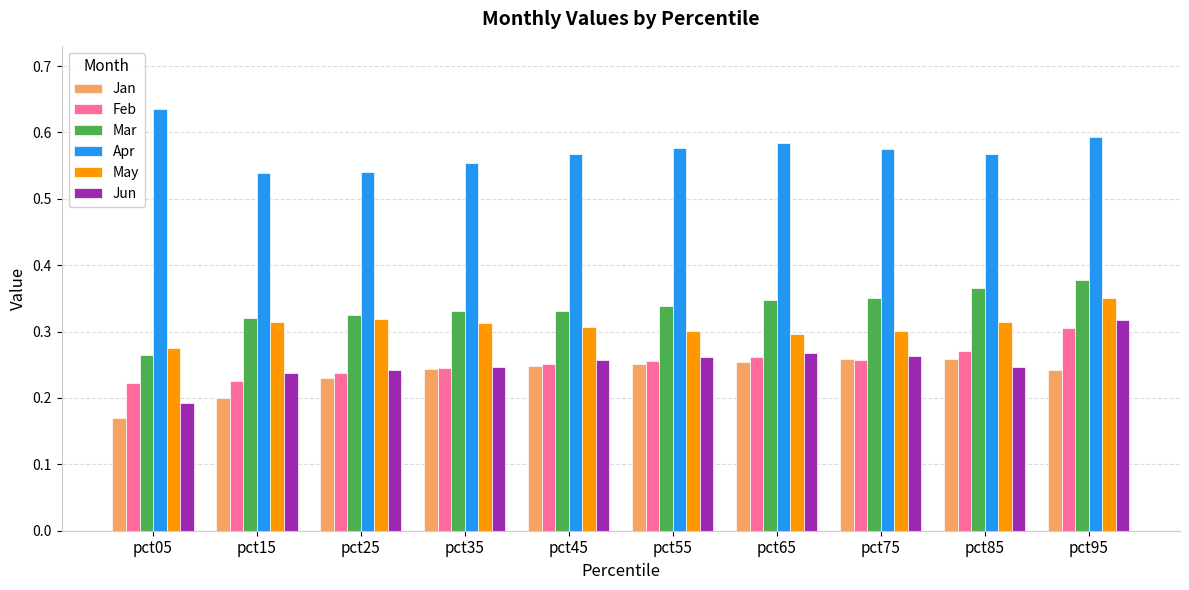

Which category has the lowest value across all series?

pct05